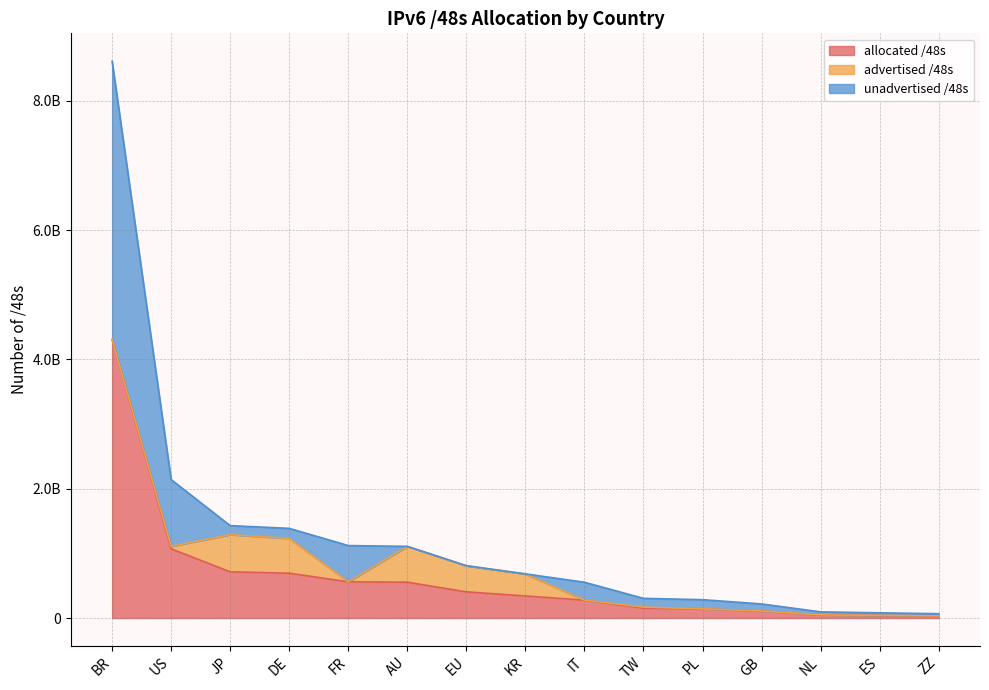

At FR, list the series in order from largest to smallest.

allocated /48s, unadvertised /48s, advertised /48s